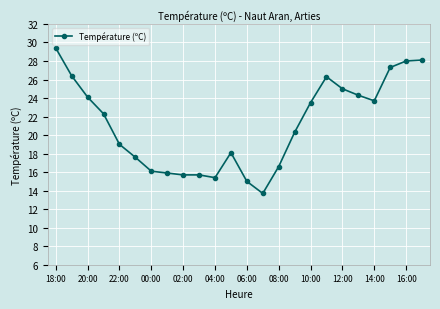

What is the maximum value shown in the chart?

29.4